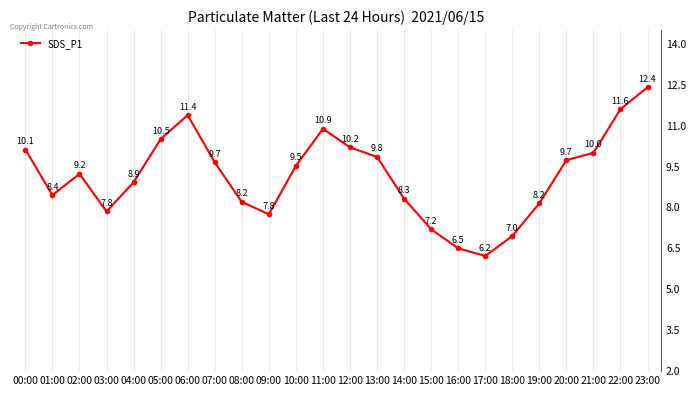

Where is the first local minimum?

01:00